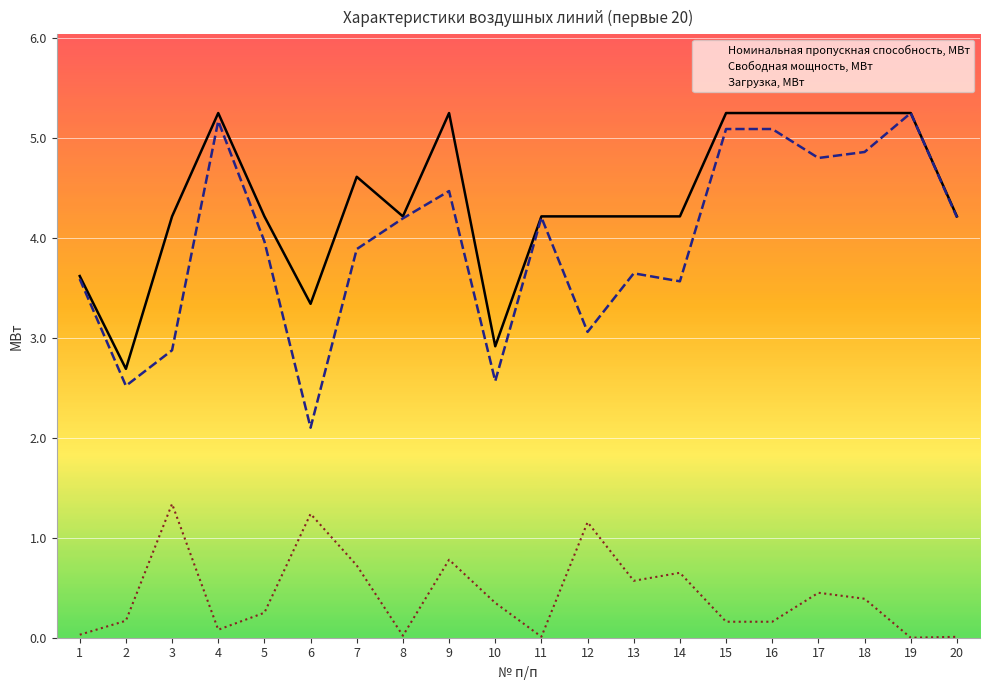

How many interior local peaks does the Свободная мощность, МВт series have?

5